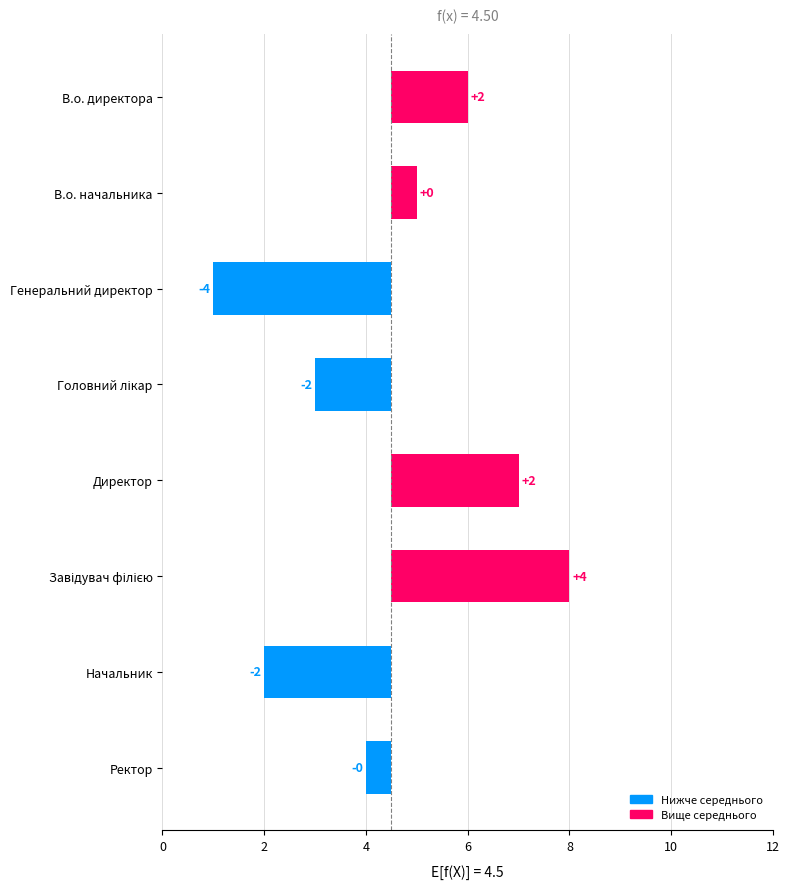

What is the value of the 5th bar from the left?

2.5